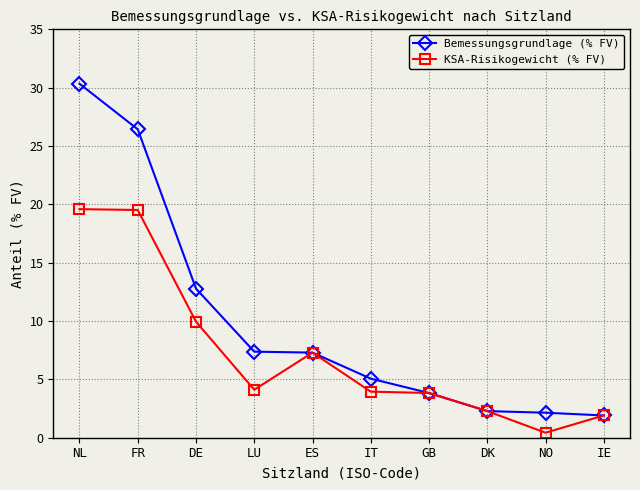

Does the chart display data point markers on the line(s)?

Yes